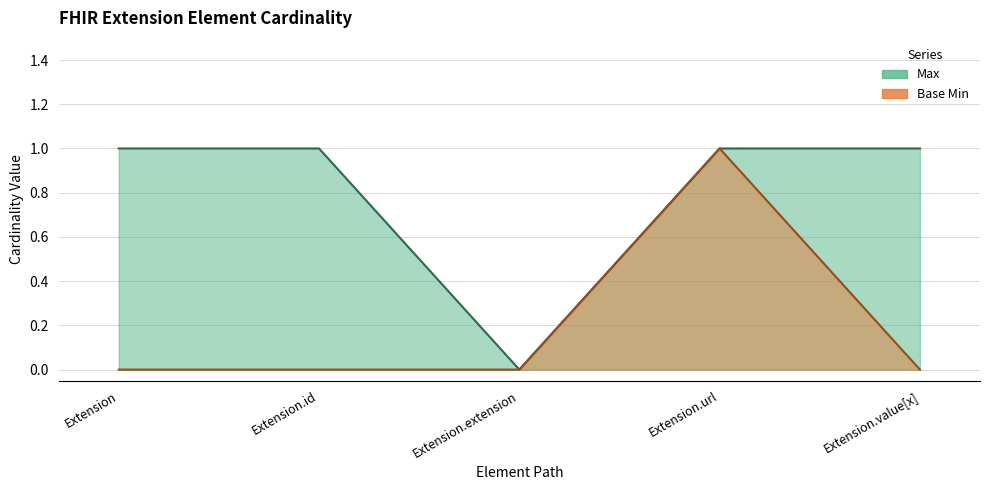

At Extension.url, list the series in order from smallest to largest.

Max, Base Min